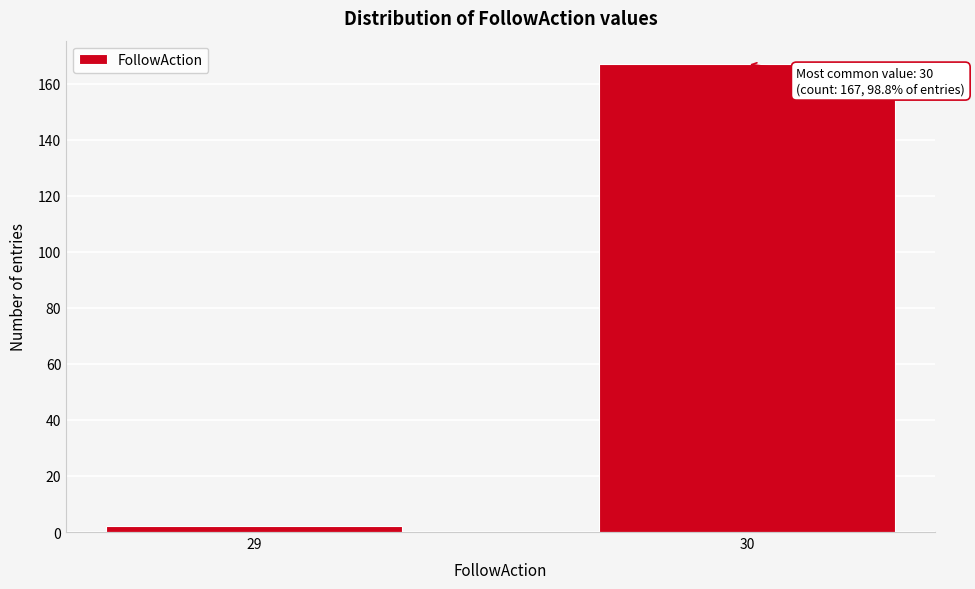

Reading left to right, extract all data points from this chart.

2	167